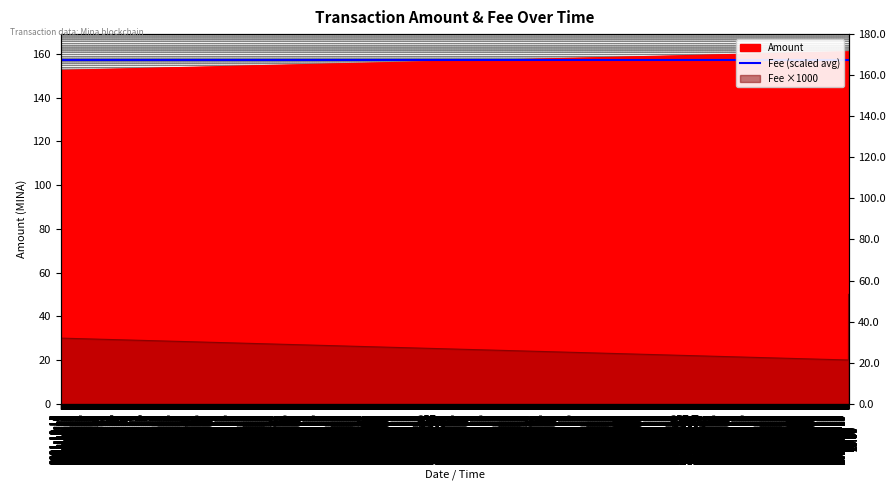

What is the difference between the second highest and minimum values in the Fee series?

10.0